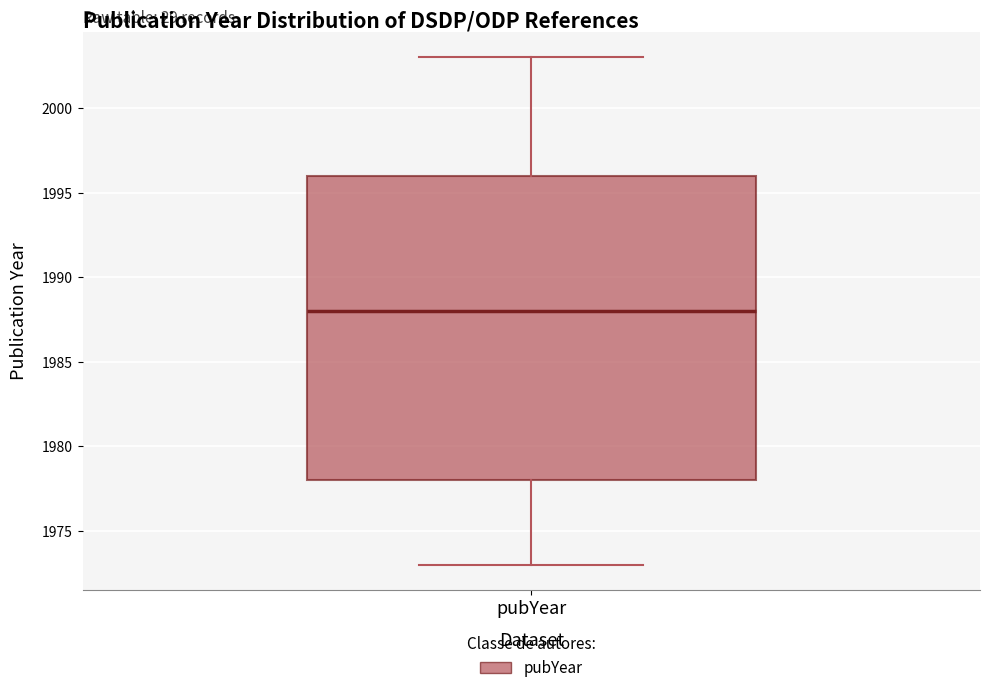

Transcribe this box plot: give where the median line is, the range the box spans, and where the two whiskers end, as read against the y-axis. The values are not printed on the chart, so give them approximately, as read against the axis.

median 1988, box 1978 to 1996, whiskers 1973 to 2003